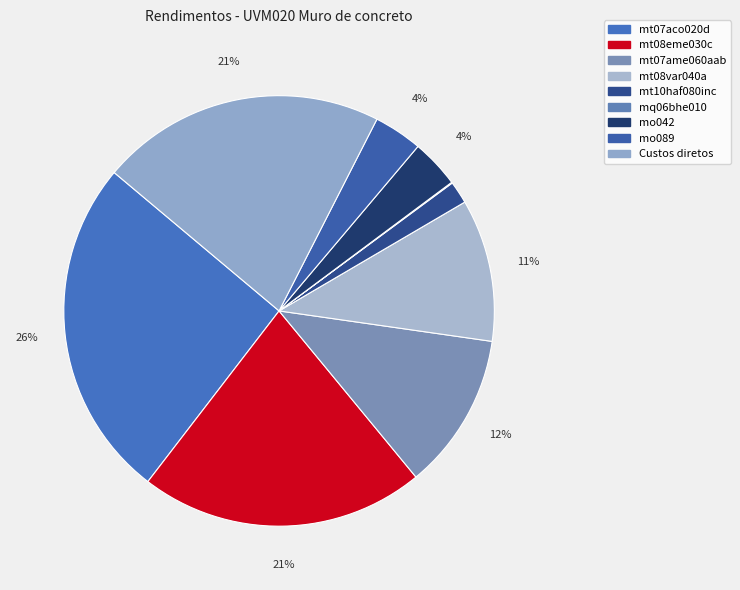

Do mt07aco020d and Custos diretos together represent more than half of the pie?

No